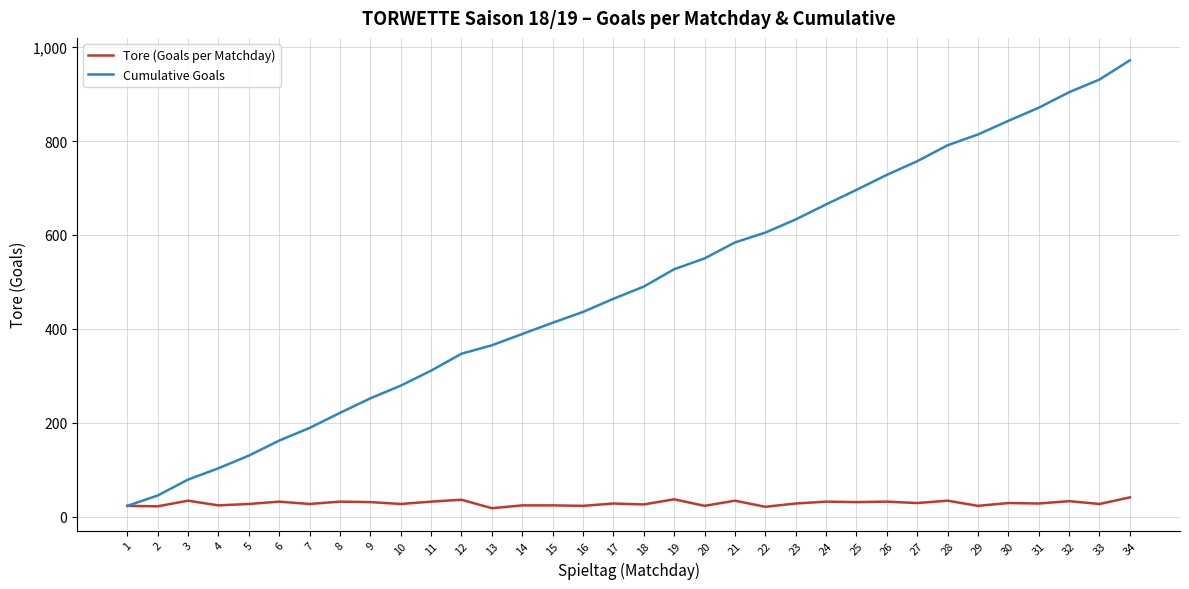

Is the value of Cumulative Goals at 3 greater than the value of Tore (Goals per Matchday) at 34?

Yes